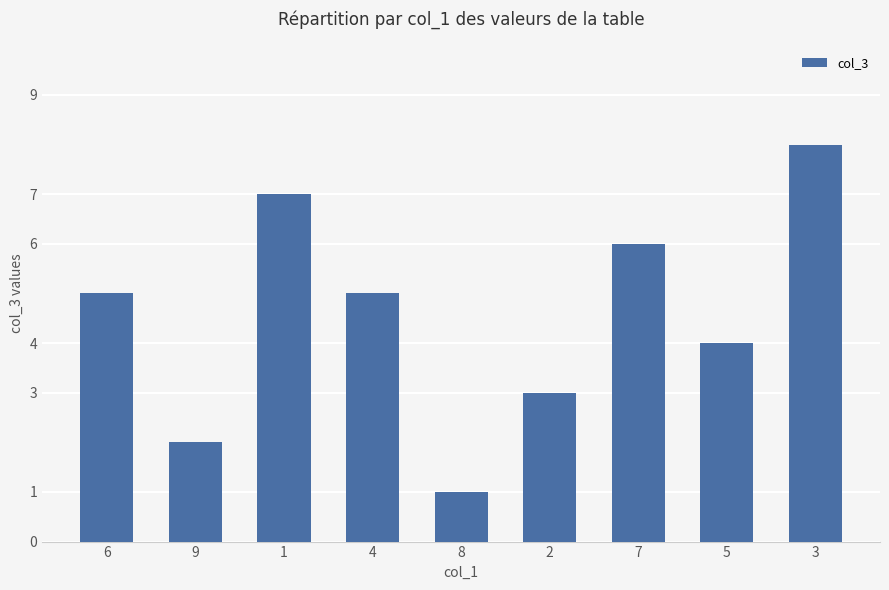

How many values are below 5?

4